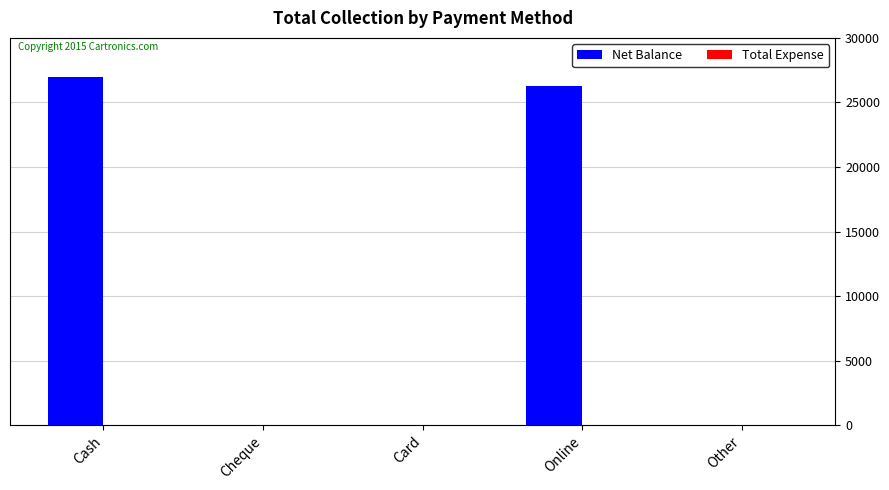

Reading left to right, transcribe all the data shown in this chart.

Cash=27000	Cheque=0	Card=0	Online=26250	Other=0